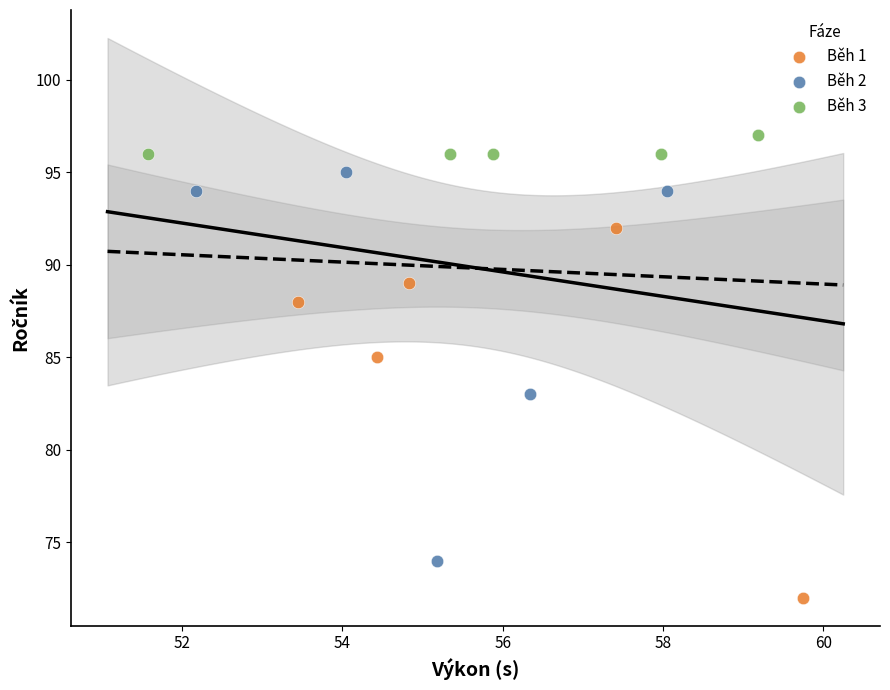

Which series has the widest spread of Y values?

Běh 2